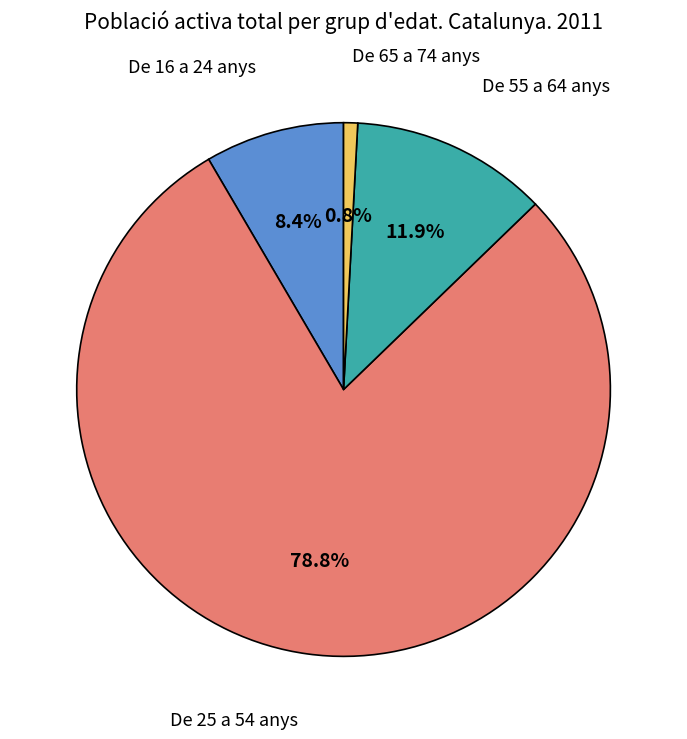

Is there any slice that represents more than half of the pie?

Yes